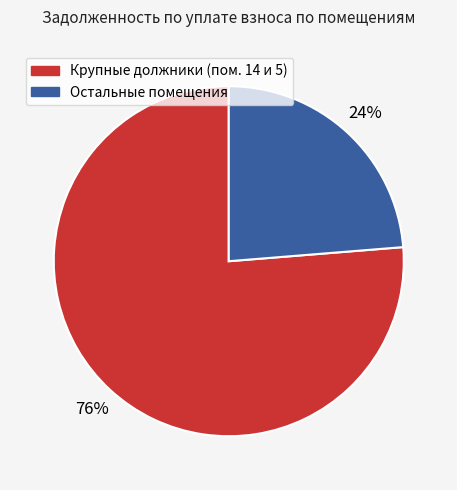

To the nearest percent, what is the average slice percentage?

50%